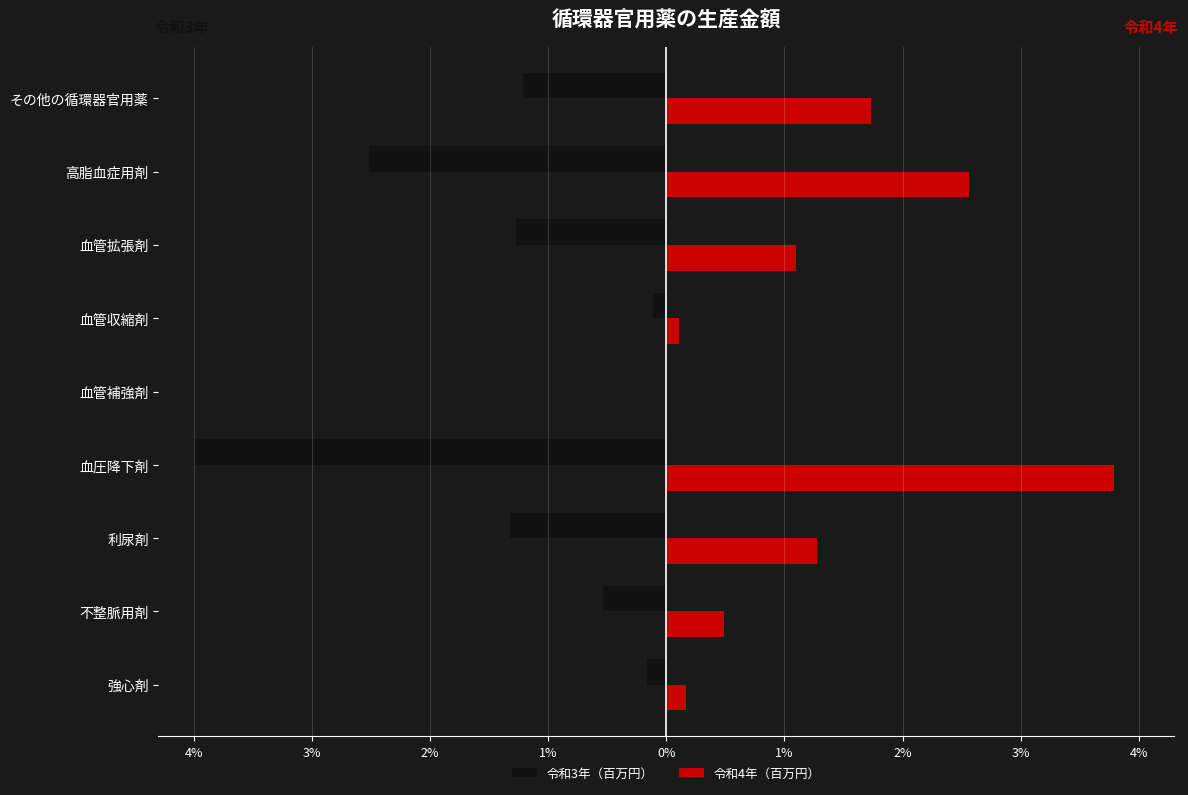

What is the sum of all 令和4年（百万円） values?

11.2